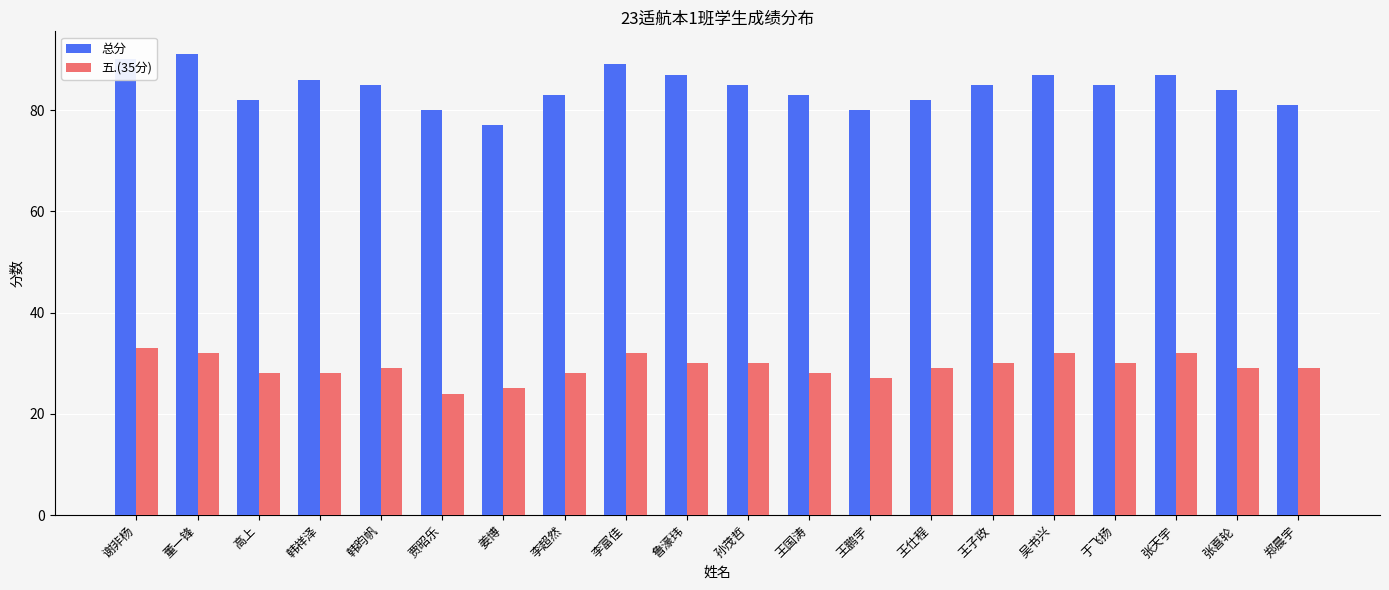

Read the 五.(35分) value at 韩祥泽.

28